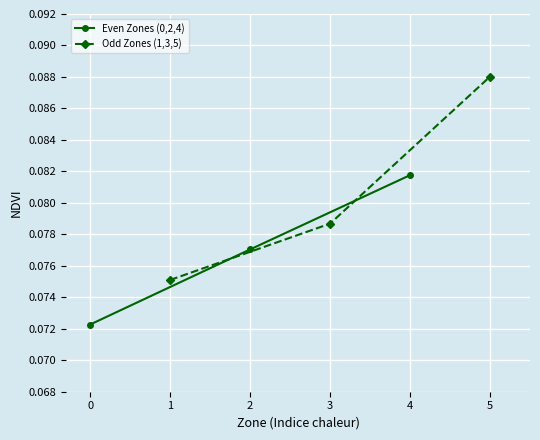

Reading left to right, list all the values displayed in this chart.

Even Zones (0,2,4): 0.1	0.1	0.1
Odd Zones (1,3,5): 0.1	0.1	0.1